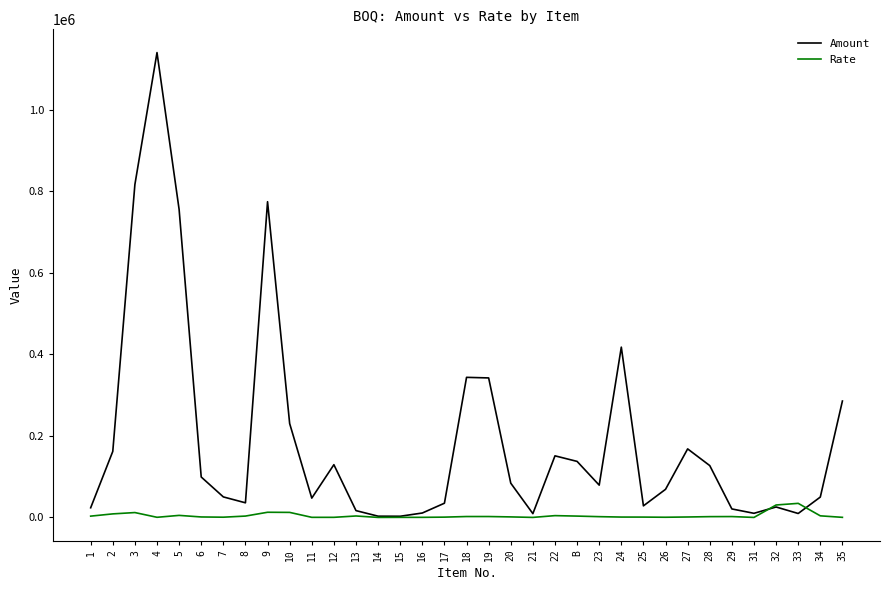

What is the greatest value displayed?

1140408.0